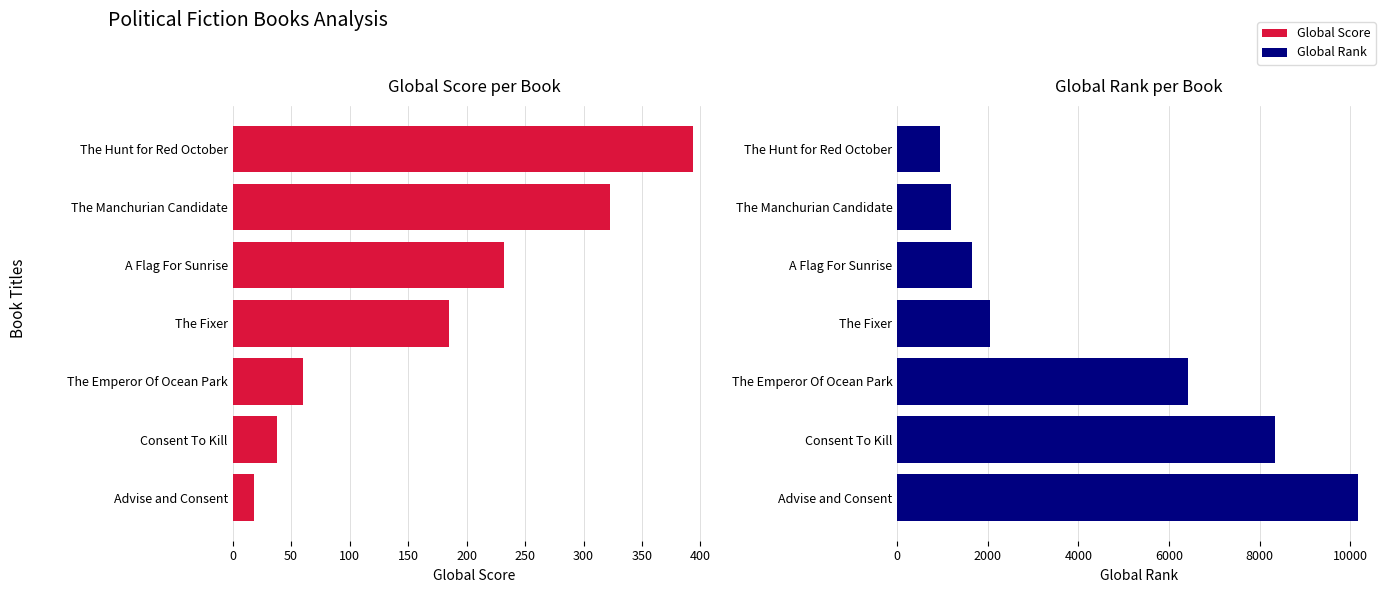

Which series has the largest range (max minus min)?

Global Rank